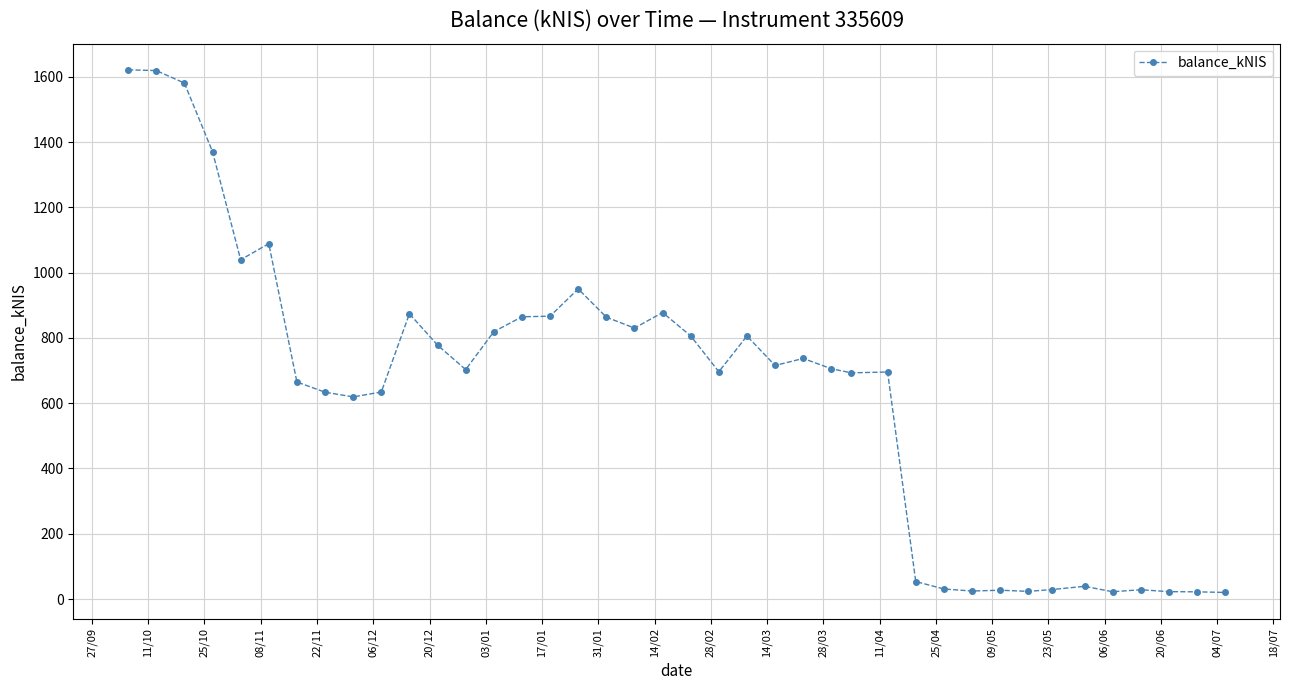

What is the difference between the maximum and minimum values?

1601.7